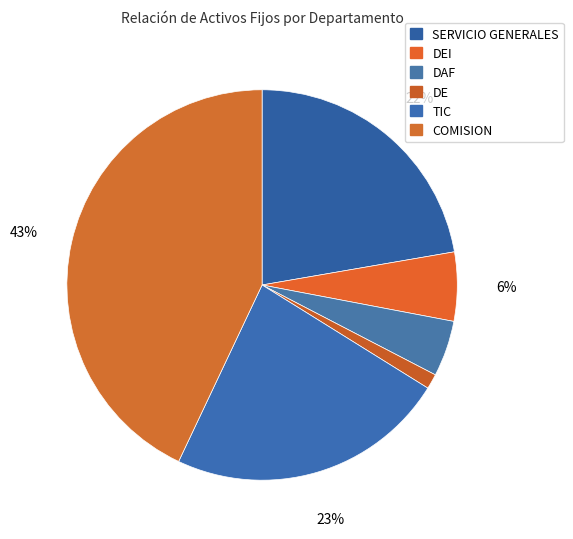

What is the largest slice in the pie chart?

COMISION